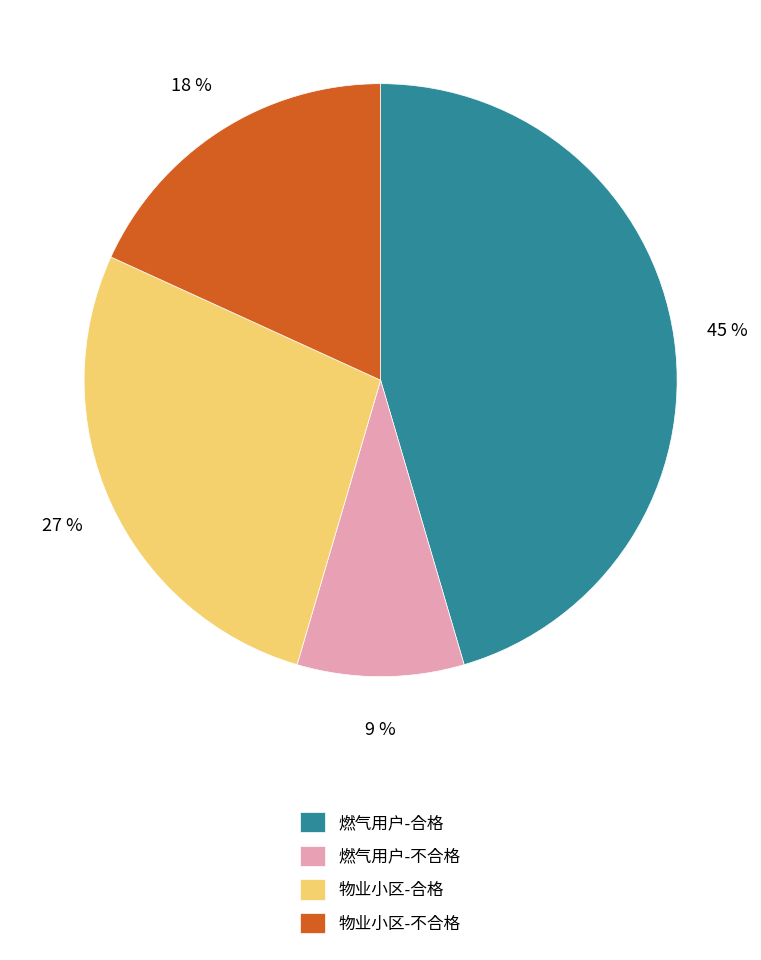

Is there any slice that represents more than half of the pie?

No